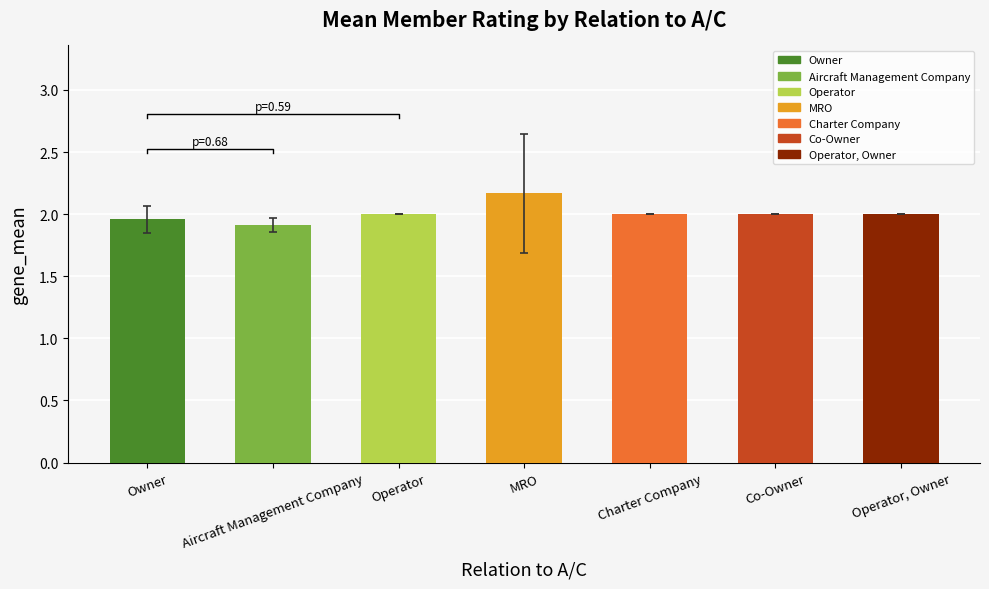

Rank the categories by value from highest to lowest.

MRO, Operator, Charter Company, Co-Owner, Operator, Owner, Owner, Aircraft Management Company